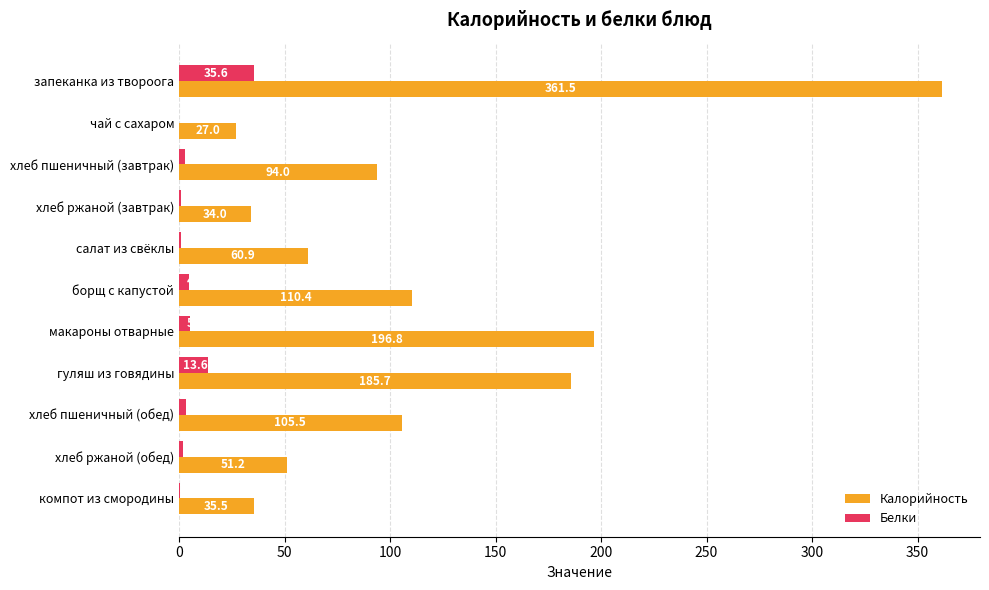

What is the total value across all series at макароны отварные?

202.1